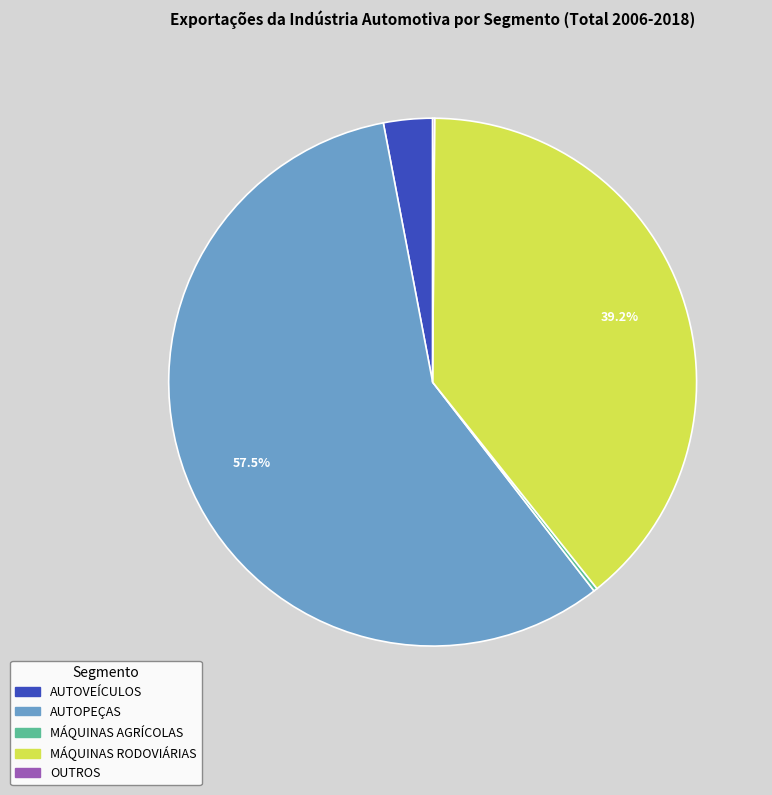

Is there any slice that represents more than half of the pie?

Yes